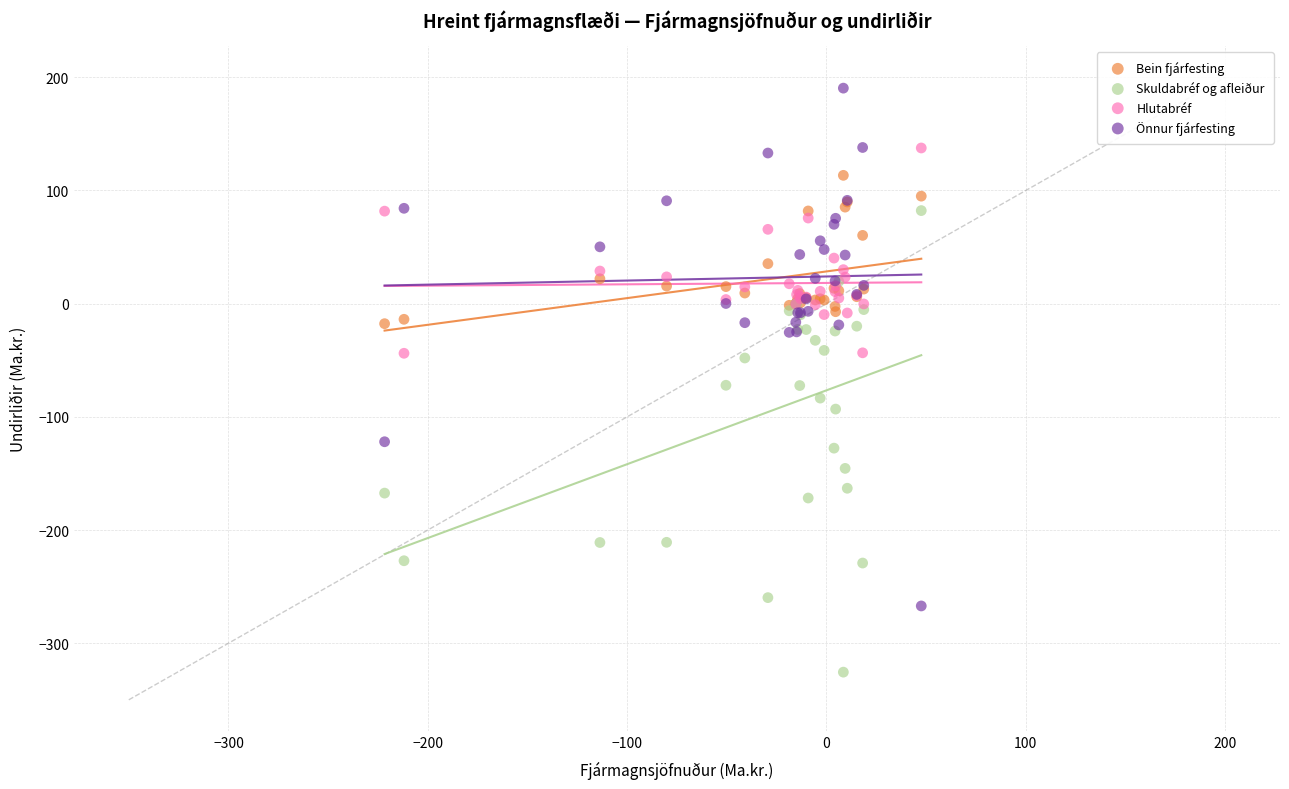

Which series contains the lowest Y value?

Skuldabréf og afleiður